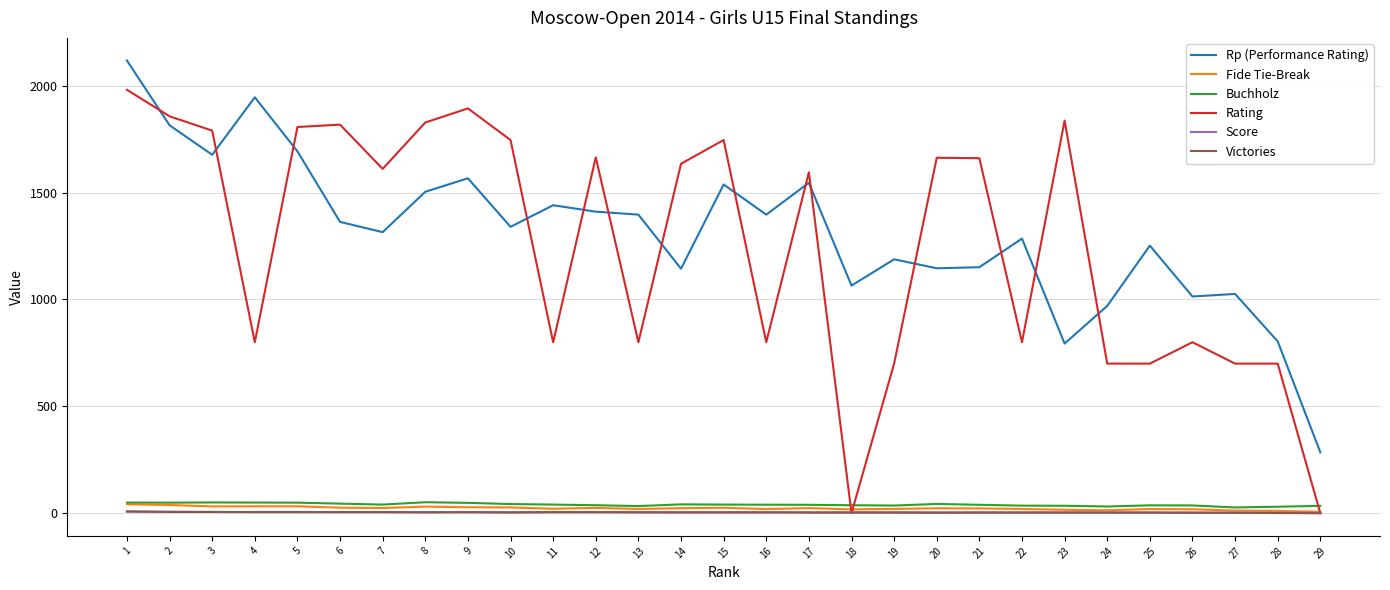

What is the average value of the Rating series?

1256.3